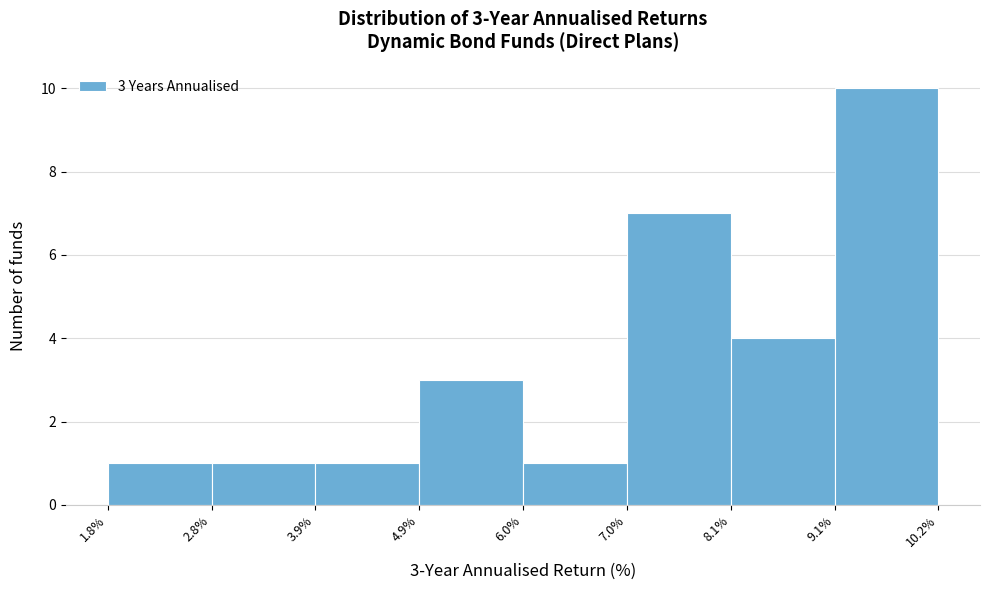

Over which range of the x-axis is the bar tallest?

9.1% to 10.2%